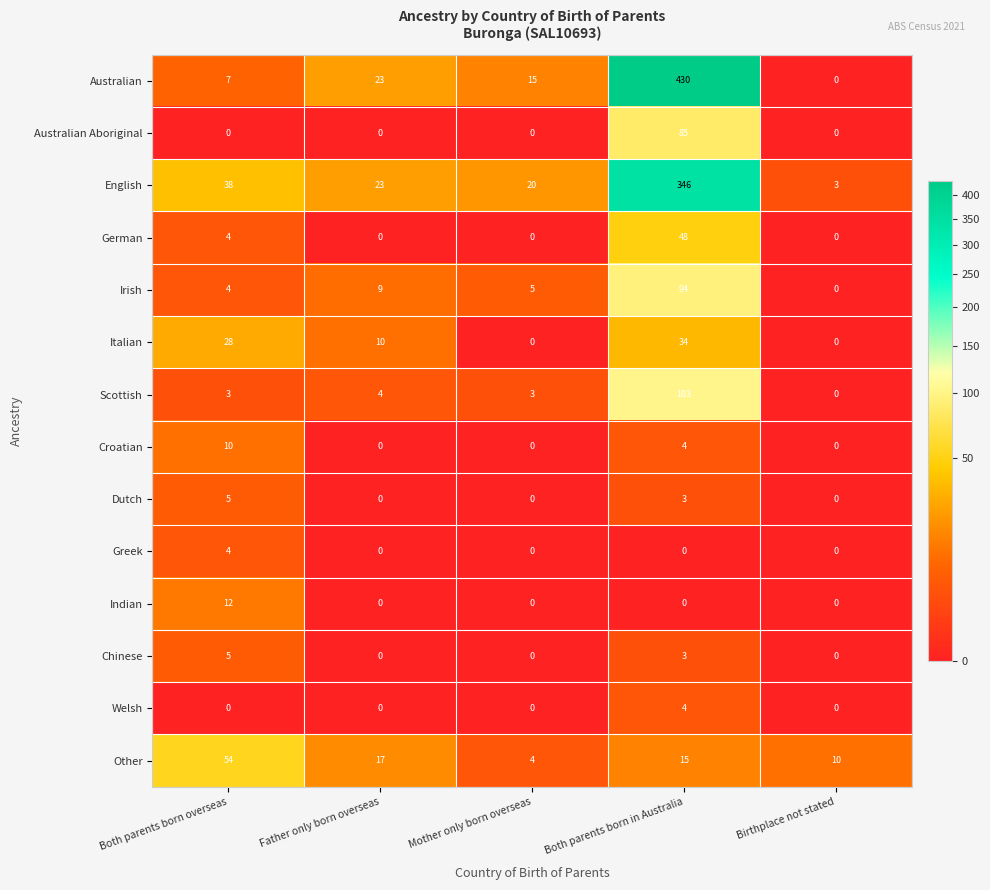

What is the sum of the Italian values at Father only born overseas and Both parents born overseas?

38